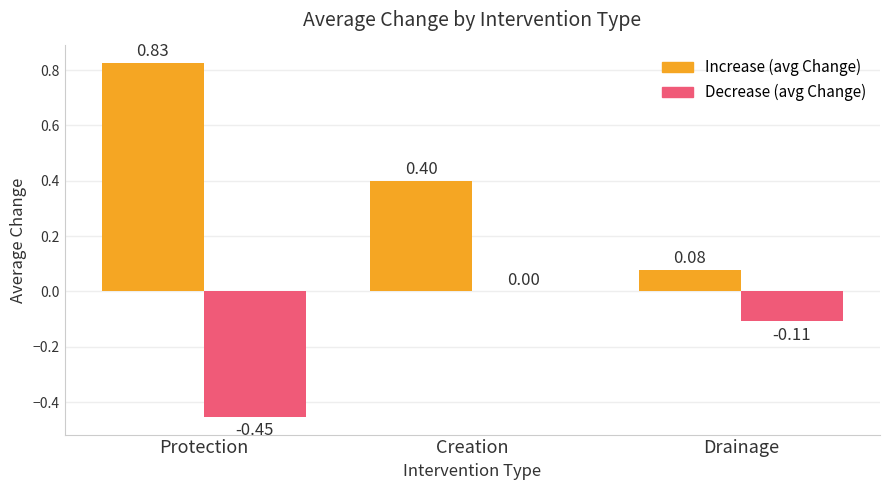

How many groups of bars are there?

3